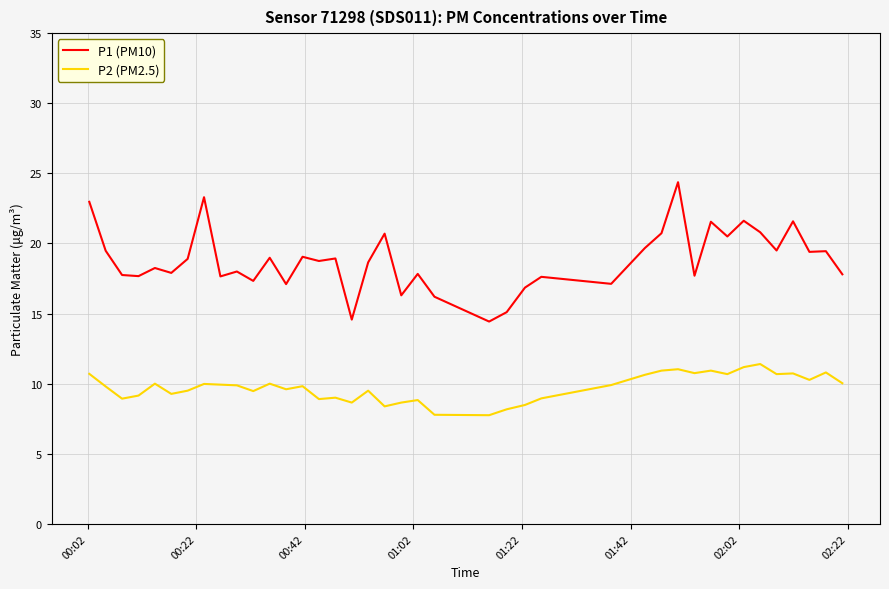

Which series has the largest range (max minus min)?

P1 (PM10)